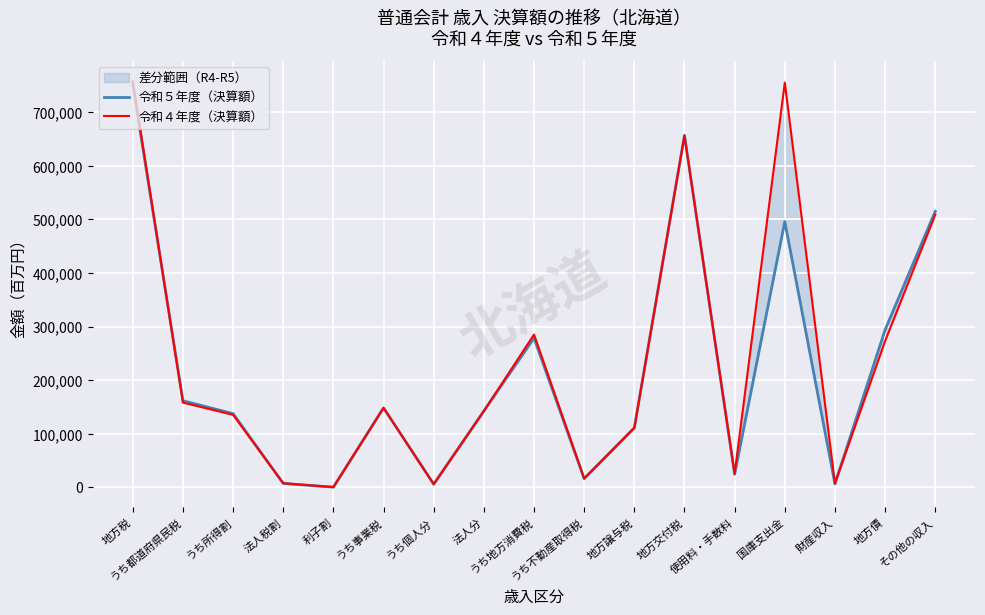

What is the difference between the 令和４年度（決算額） values at その他の収入 and 利子割?

508431.0